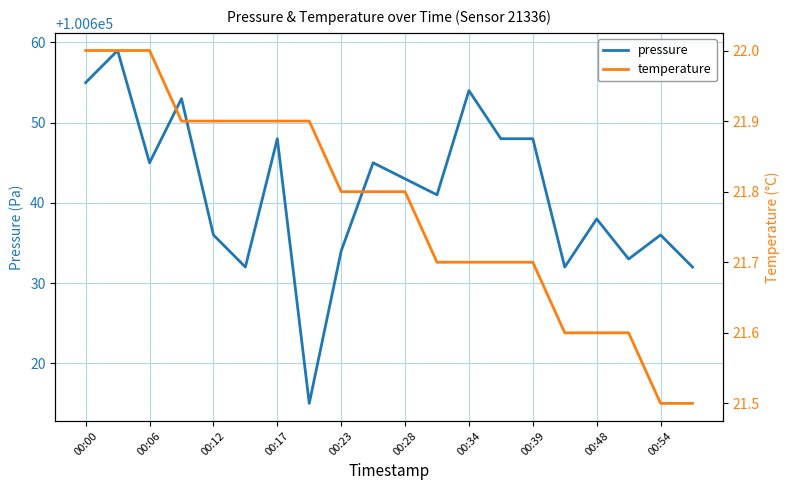

The value of pressure at 00:00 is 100655. True or false?

True